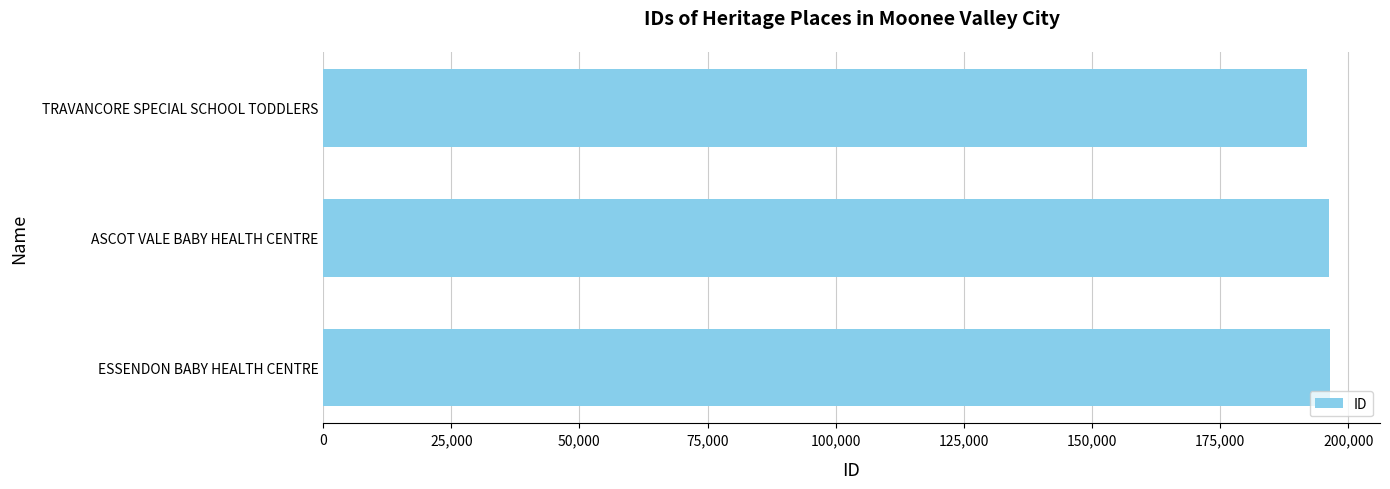

What is the minimum value shown in the chart?

191997